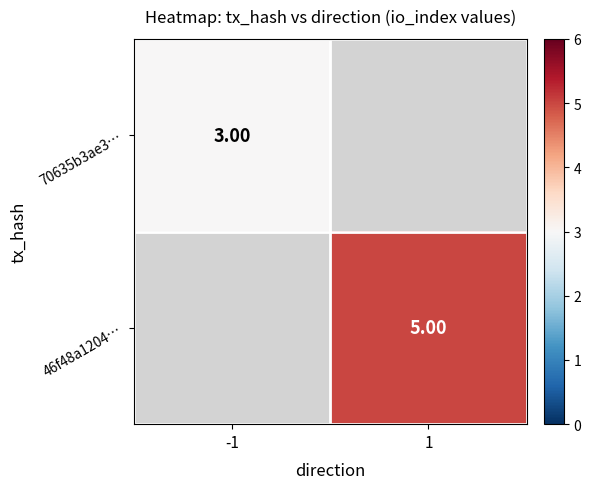

At which category does the chart reach its peak across all series?

1